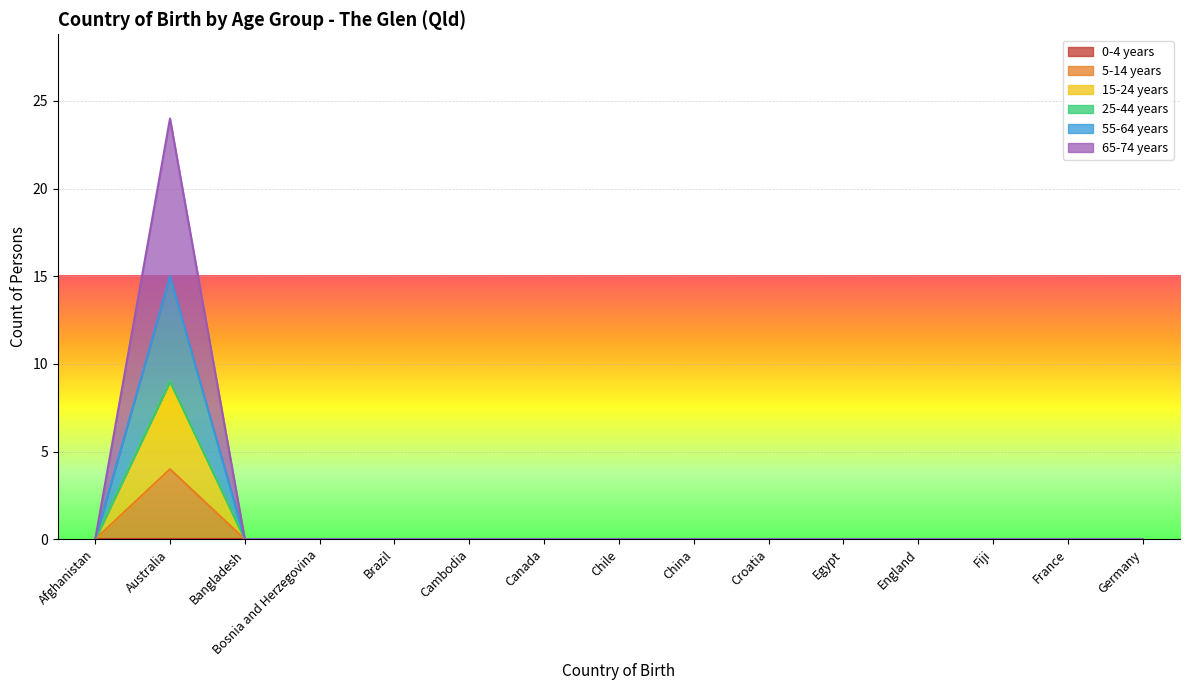

What position from the right is Fiji?

3